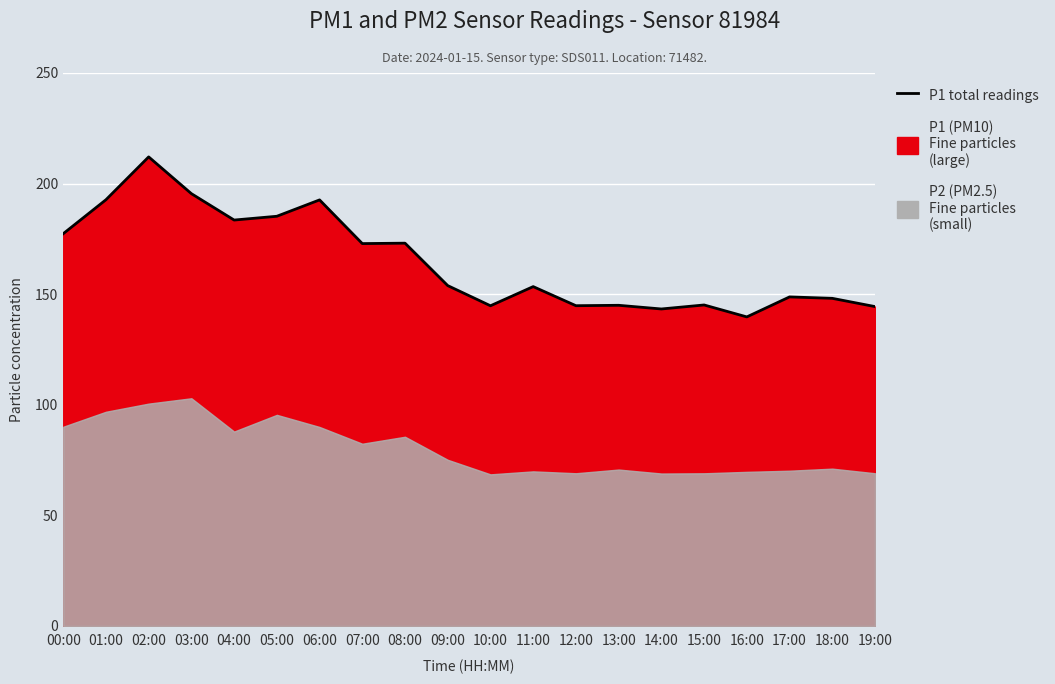

List the labels in order of value, smallest first.

16:00, 14:00, 19:00, 10:00, 12:00, 13:00, 15:00, 18:00, 17:00, 11:00, 09:00, 07:00, 08:00, 00:00, 04:00, 05:00, 06:00, 01:00, 03:00, 02:00